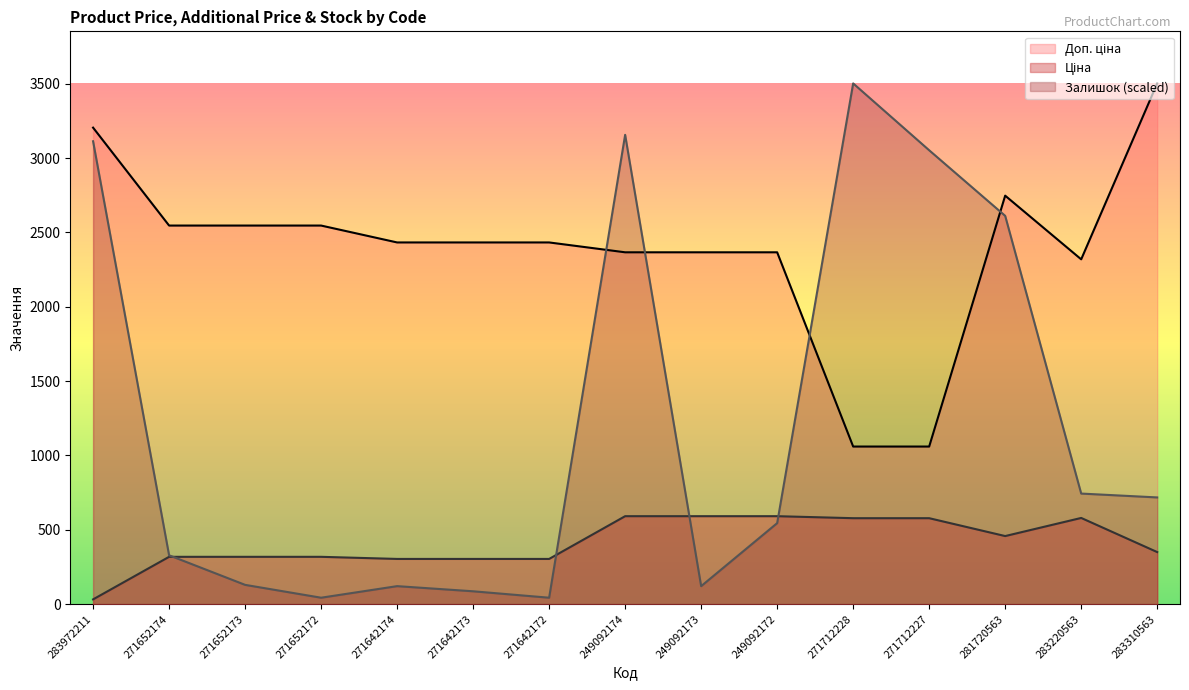

How many times do Залишок and Ціна cross each other?

4